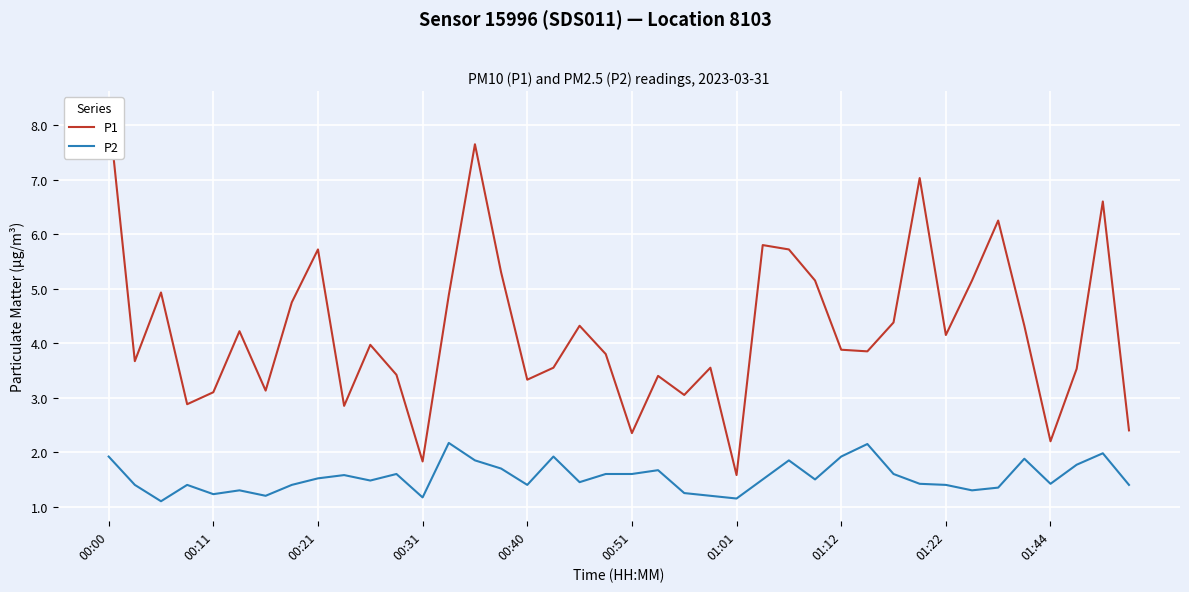

What is the difference between the P1 values at 29 and 38?

2.7